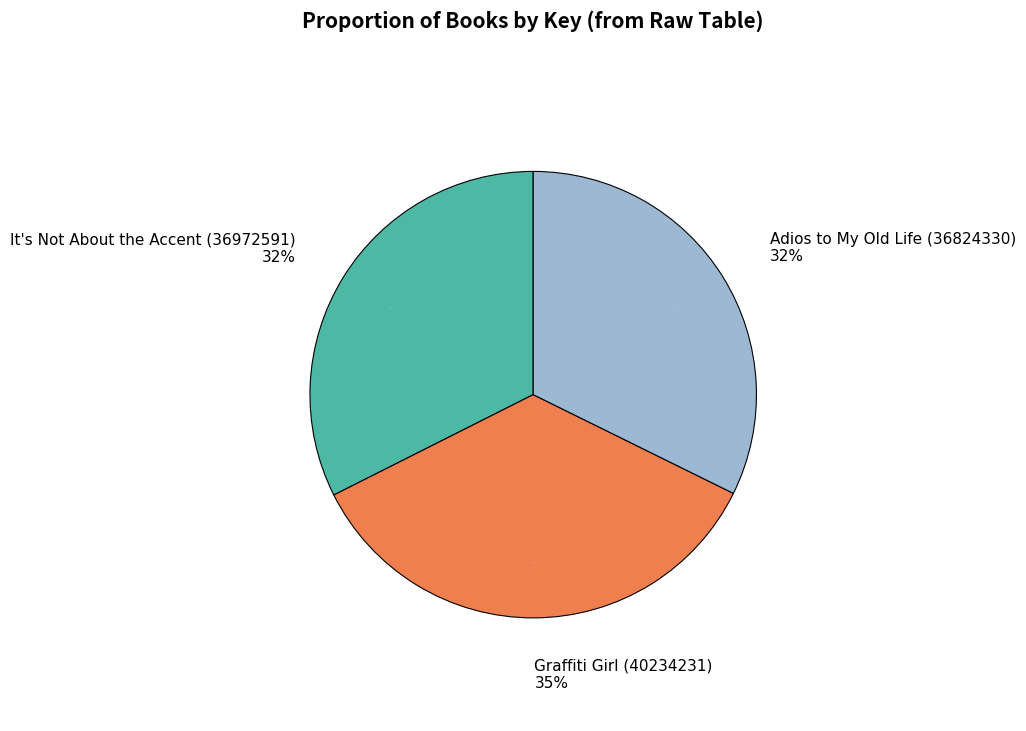

True or false: It's Not About the Accent (36972591) accounts for 22% of the total.

False